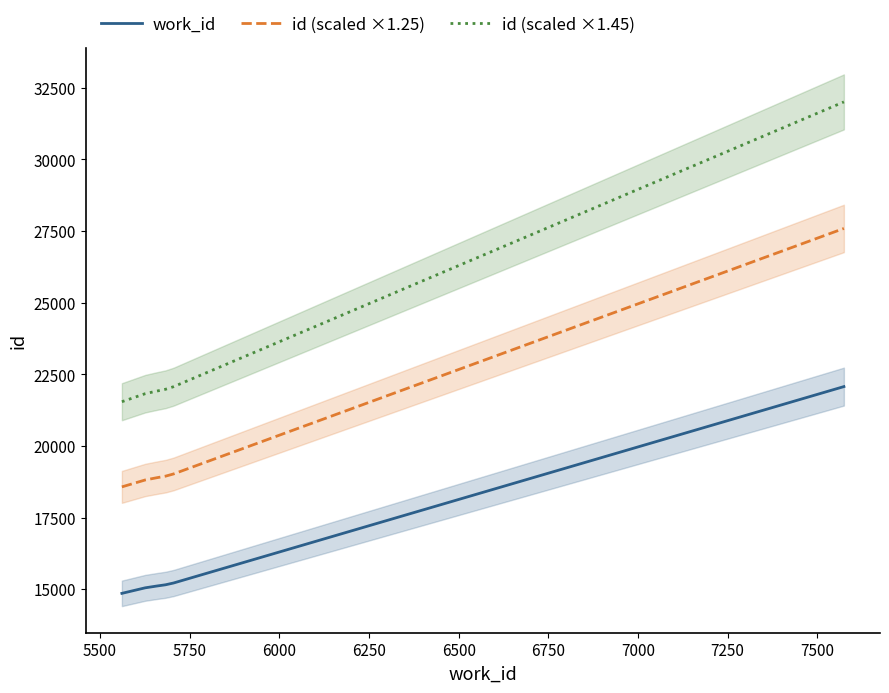

What is the value of the id (scaled ×1.25) point at the 6th from the left?

19025.0